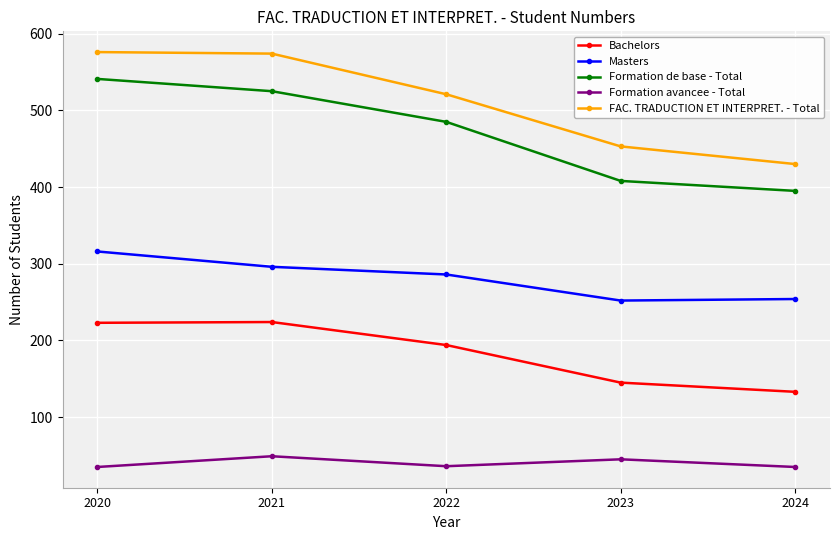

At which category does Formation avancee - Total reach its first local valley?

2022